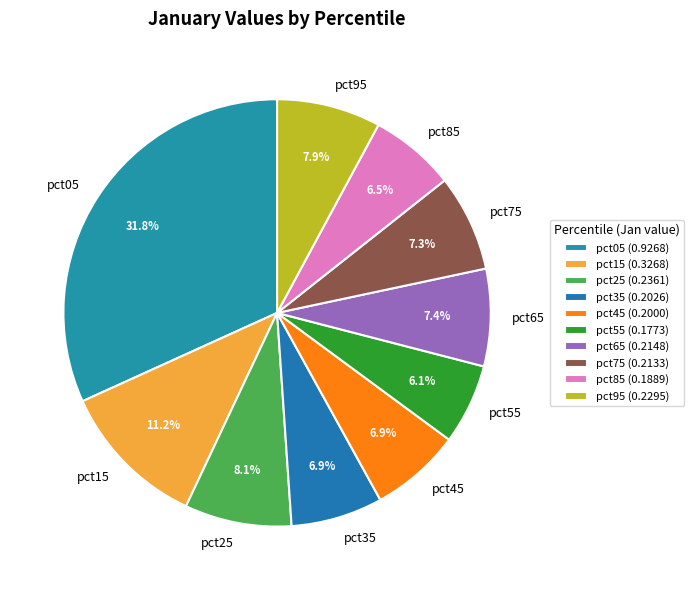

Count the number of slices in the pie.

10